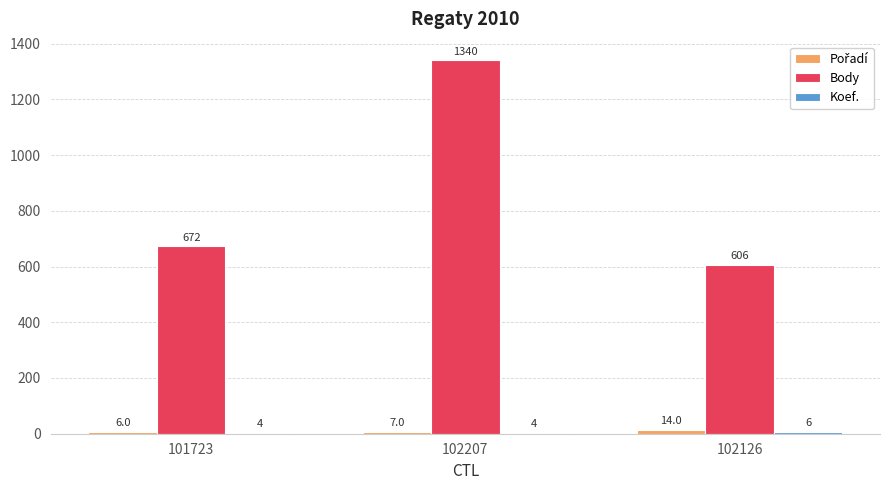

Which series has the largest total across all categories?

Body